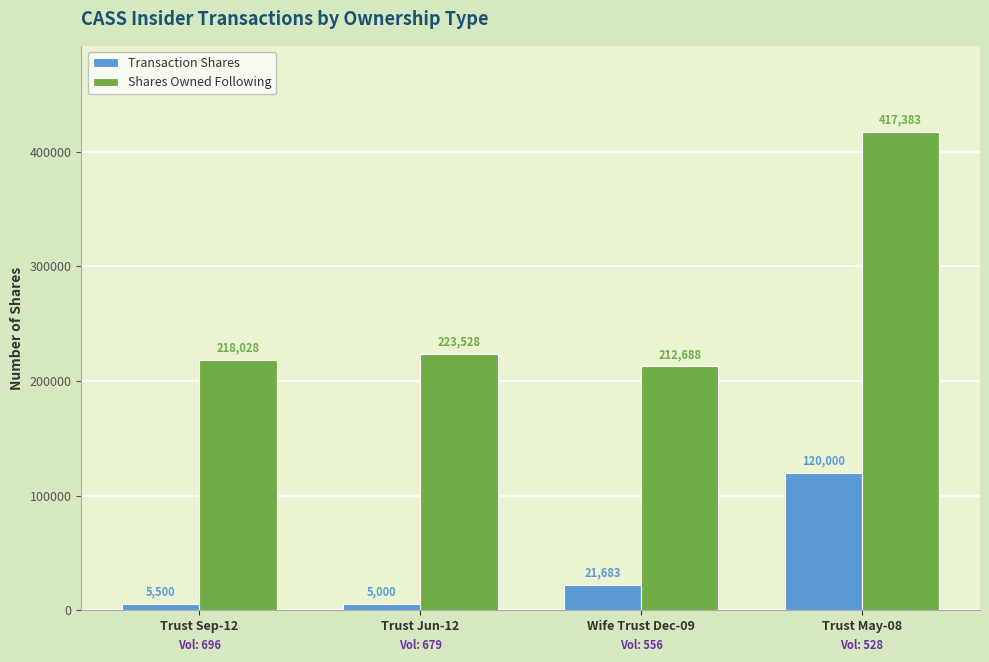

Count the number of categories in the chart.

4